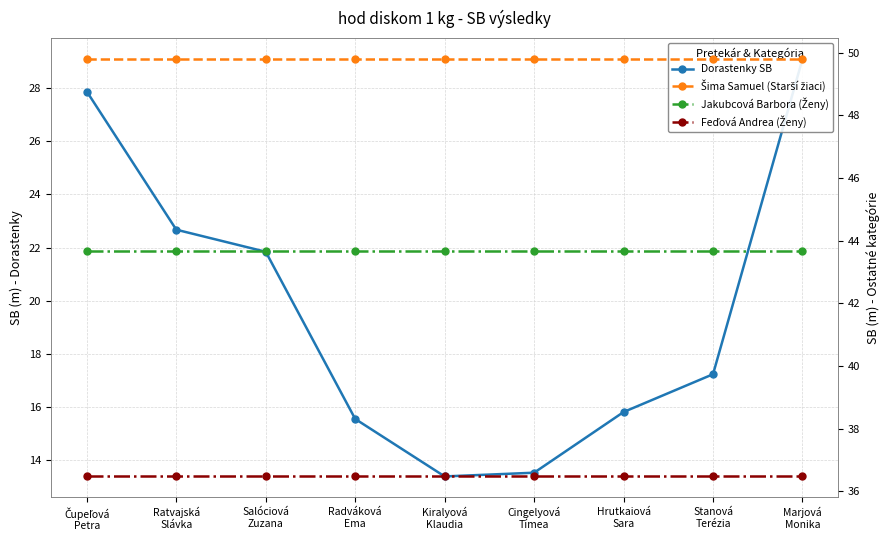

Reading left to right, list all the values displayed in this chart.

Dorastenky SB: Čupeľová
Petra=27.9	Ratvajská
Slávka=22.7	Salóciová
Zuzana=21.8	Radváková
Ema=15.6	Kiralyová
Klaudia=13.4	Cingelyová
Tímea=13.5	Hrutkaiová
Sara=15.8	Stanová
Terézia=17.2	Marjová
Monika=29.1
Šima Samuel (Starší žiaci): Čupeľová
Petra=49.8	Ratvajská
Slávka=49.8	Salóciová
Zuzana=49.8	Radváková
Ema=49.8	Kiralyová
Klaudia=49.8	Cingelyová
Tímea=49.8	Hrutkaiová
Sara=49.8	Stanová
Terézia=49.8	Marjová
Monika=49.8
Jakubcová Barbora (Ženy): Čupeľová
Petra=43.7	Ratvajská
Slávka=43.7	Salóciová
Zuzana=43.7	Radváková
Ema=43.7	Kiralyová
Klaudia=43.7	Cingelyová
Tímea=43.7	Hrutkaiová
Sara=43.7	Stanová
Terézia=43.7	Marjová
Monika=43.7
Feďová Andrea (Ženy): Čupeľová
Petra=36.5	Ratvajská
Slávka=36.5	Salóciová
Zuzana=36.5	Radváková
Ema=36.5	Kiralyová
Klaudia=36.5	Cingelyová
Tímea=36.5	Hrutkaiová
Sara=36.5	Stanová
Terézia=36.5	Marjová
Monika=36.5